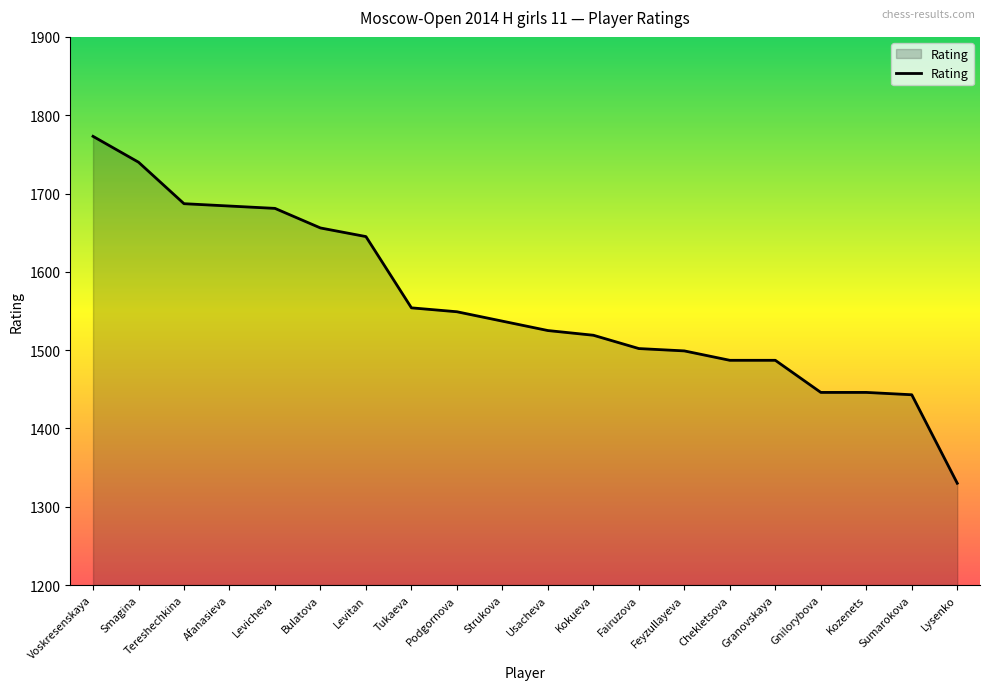

What is the change in value from Granovskaya to Gnilorybova?

-41